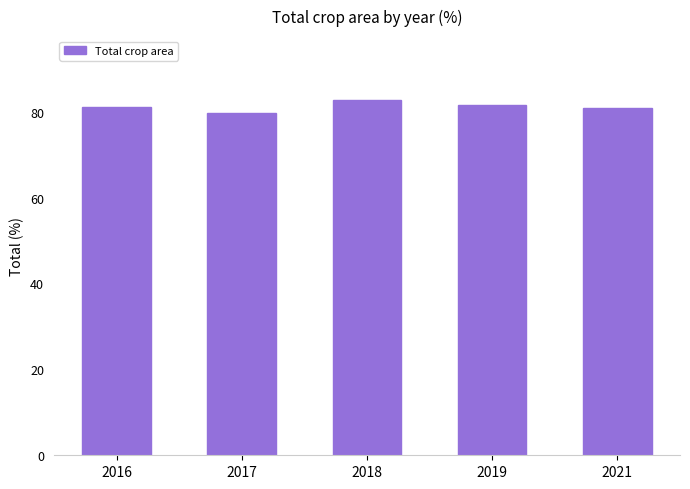

Reading left to right, transcribe all the data shown in this chart.

81.1	79.8	82.7	81.5	80.8